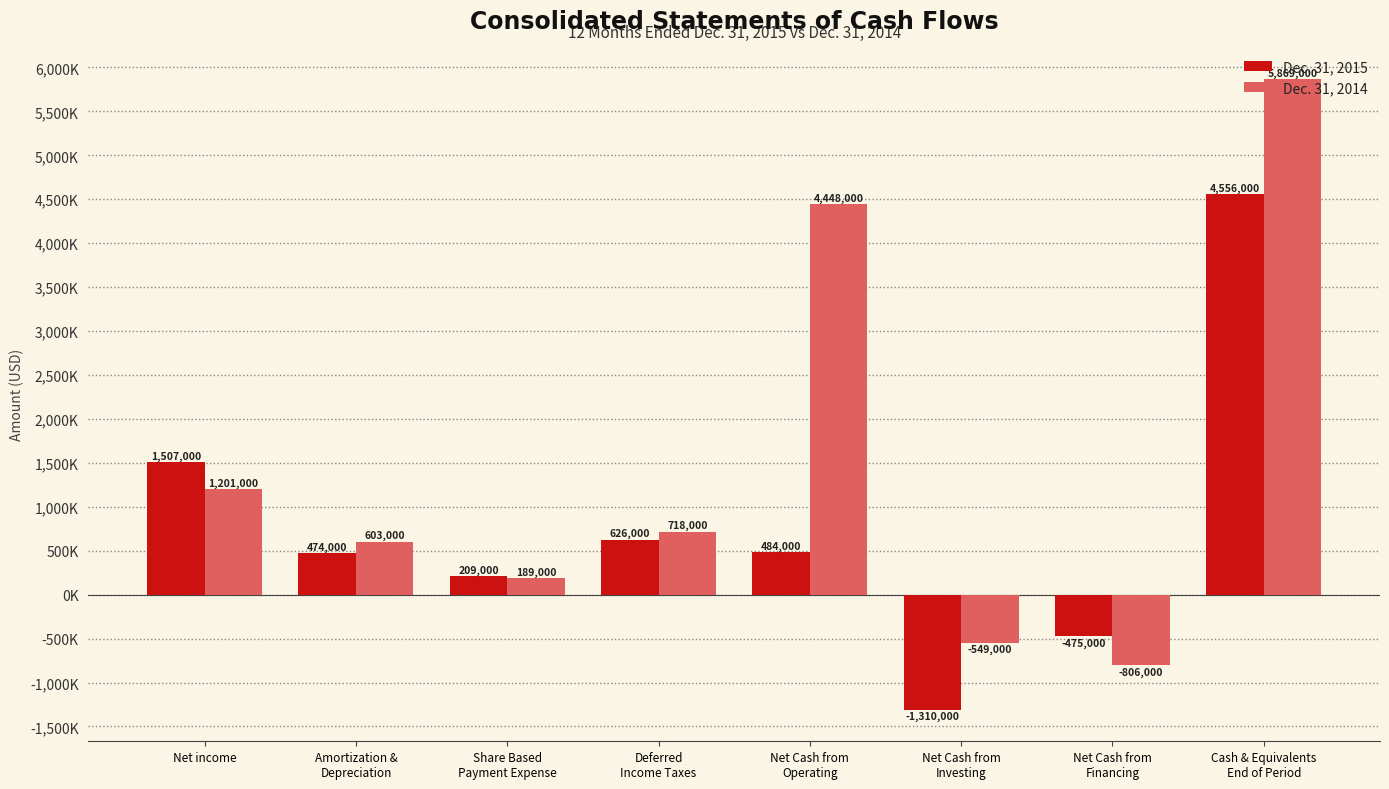

Reading left to right, transcribe all the data shown in this chart.

Dec. 31, 2015: Net income=1507000	Amortization &
Depreciation=474000	Share Based
Payment Expense=209000	Deferred
Income Taxes=626000	Net Cash from
Operating=484000	Net Cash from
Investing=-1310000	Net Cash from
Financing=-475000	Cash & Equivalents
End of Period=4556000
Dec. 31, 2014: Net income=1201000	Amortization &
Depreciation=603000	Share Based
Payment Expense=189000	Deferred
Income Taxes=718000	Net Cash from
Operating=4448000	Net Cash from
Investing=-549000	Net Cash from
Financing=-806000	Cash & Equivalents
End of Period=5869000